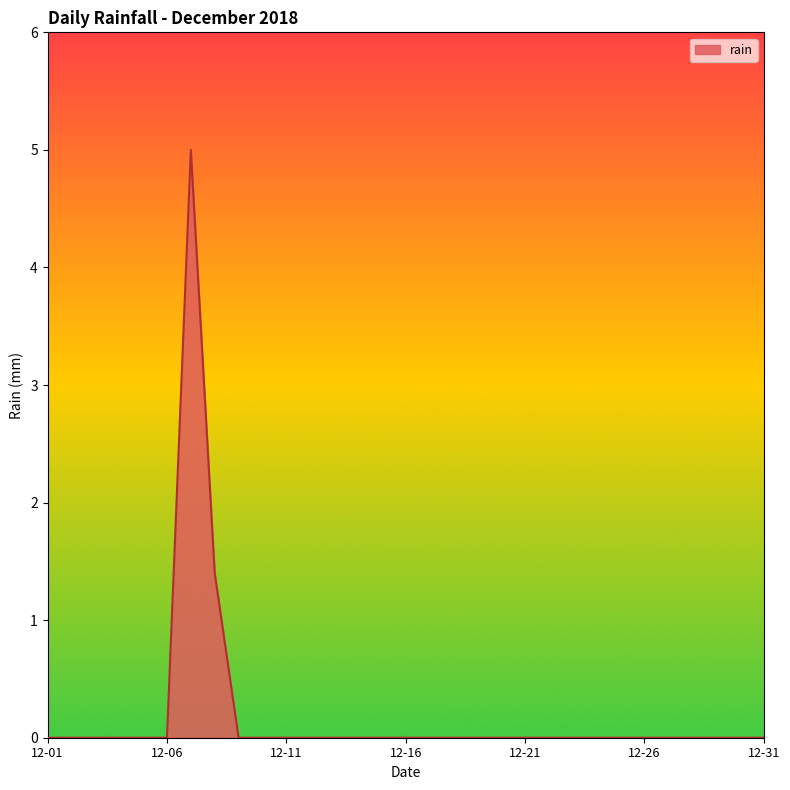

What is the difference between the maximum and minimum values?

5.0